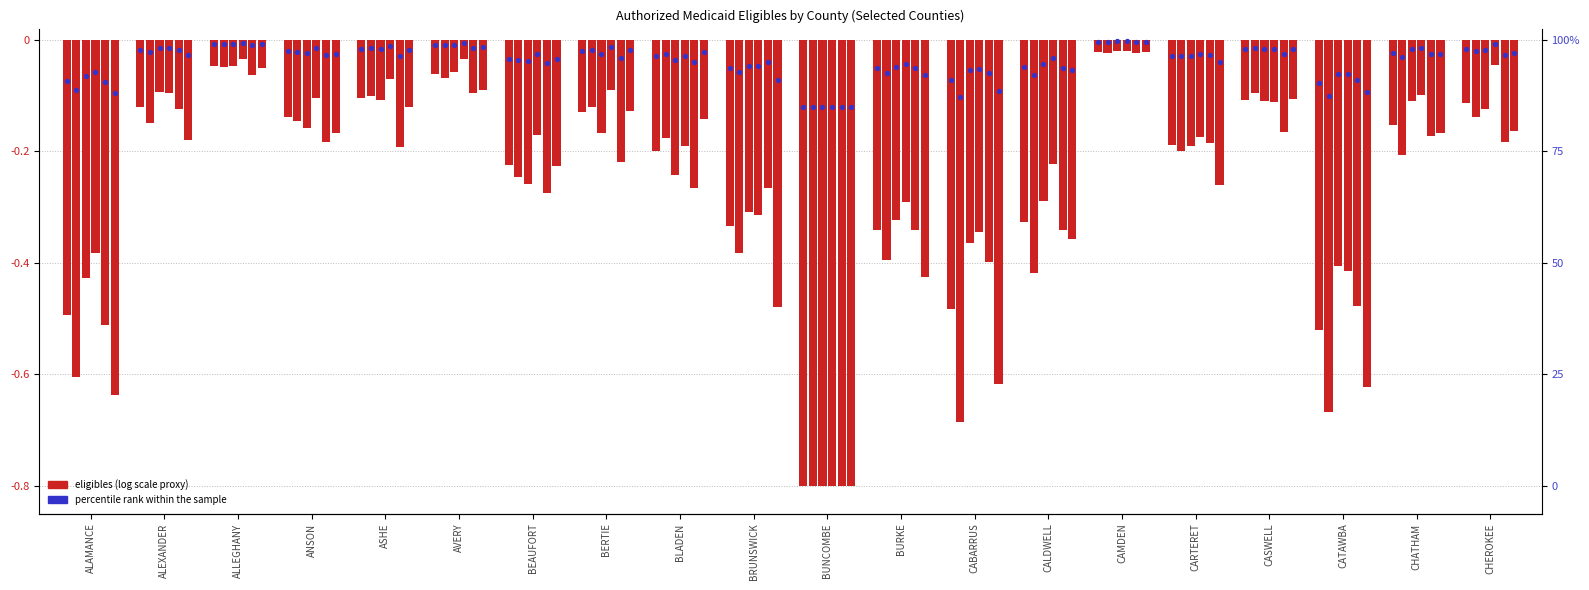

At which category is the sum across all series the highest?

CAMDEN